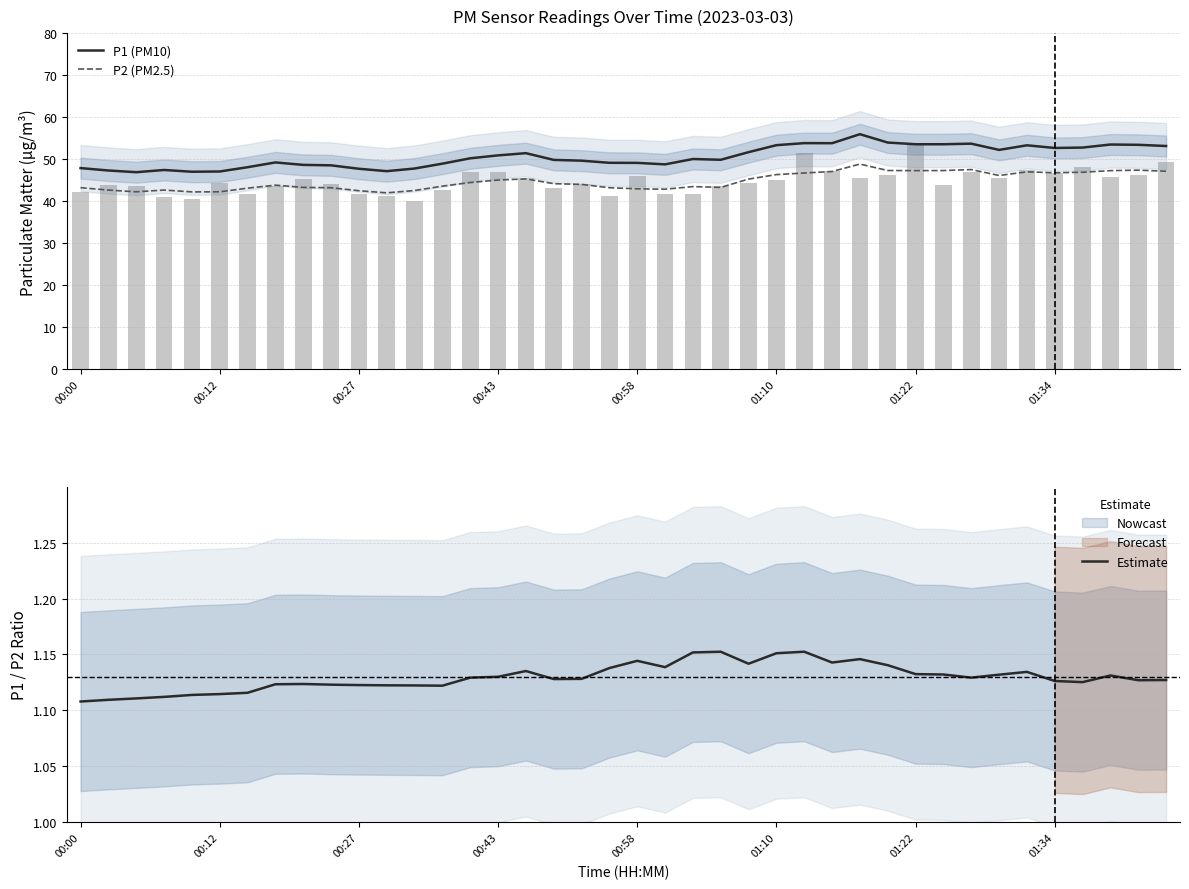

What is the average value of the P2 (PM2.5) series?

44.8